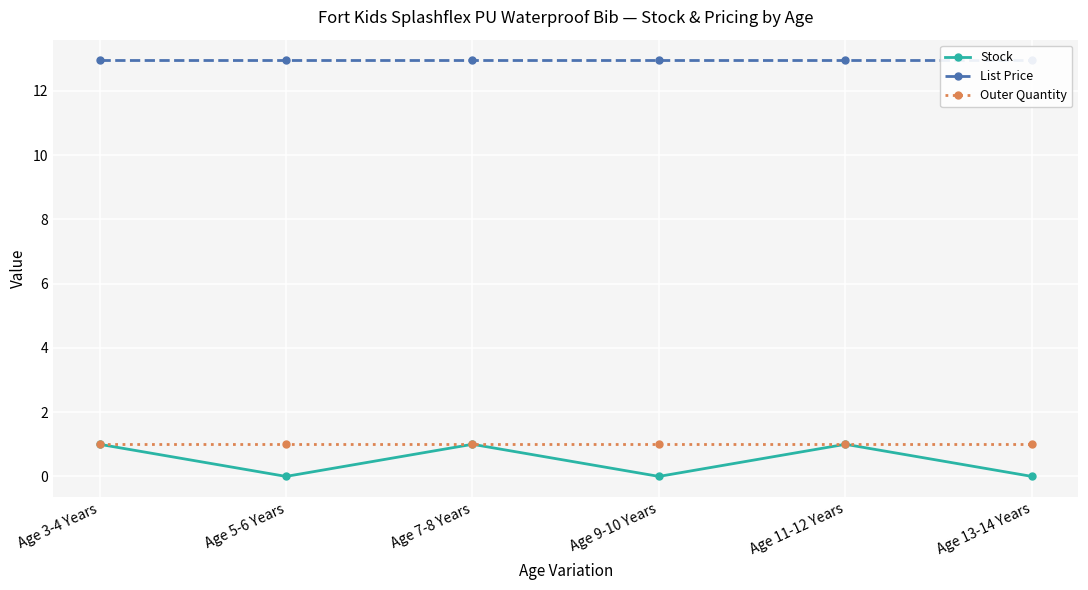

Reading left to right, list all the values displayed in this chart.

Stock: Age 3-4 Years=1.0	Age 5-6 Years=0.0	Age 7-8 Years=1.0	Age 9-10 Years=0.0	Age 11-12 Years=1.0	Age 13-14 Years=0.0
List Price: Age 3-4 Years=12.9	Age 5-6 Years=12.9	Age 7-8 Years=12.9	Age 9-10 Years=12.9	Age 11-12 Years=12.9	Age 13-14 Years=12.9
Outer Quantity: Age 3-4 Years=1.0	Age 5-6 Years=1.0	Age 7-8 Years=1.0	Age 9-10 Years=1.0	Age 11-12 Years=1.0	Age 13-14 Years=1.0